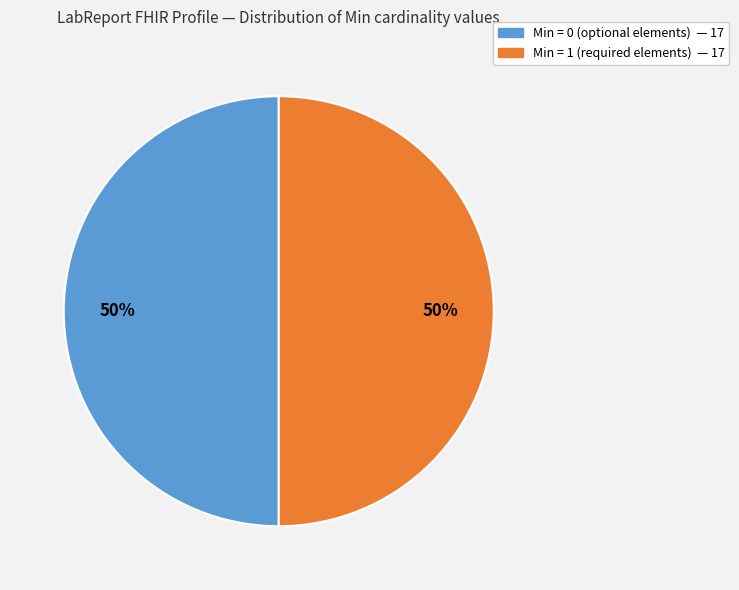

To the nearest percent, what is the average slice percentage?

50%